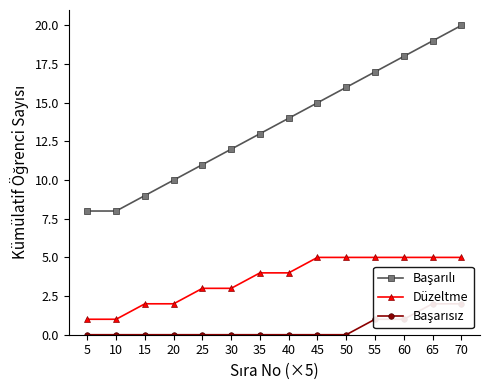

What is the value of the Başarılı point at the 3rd from the left?

9